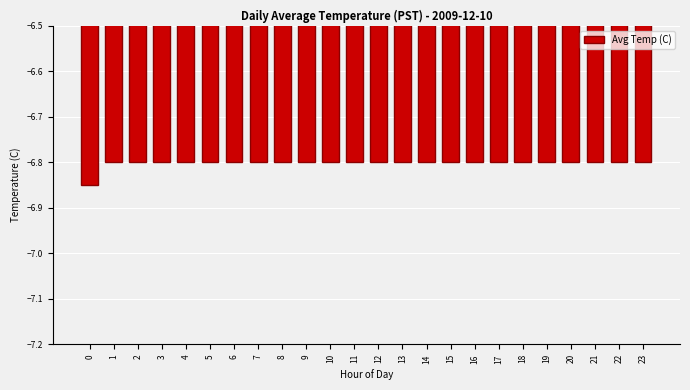

How many data points does each series have?

24